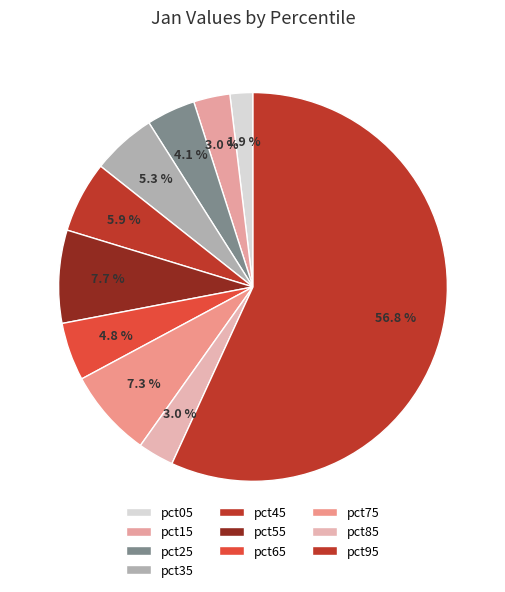

Does pct55 represent more than half of the total?

No